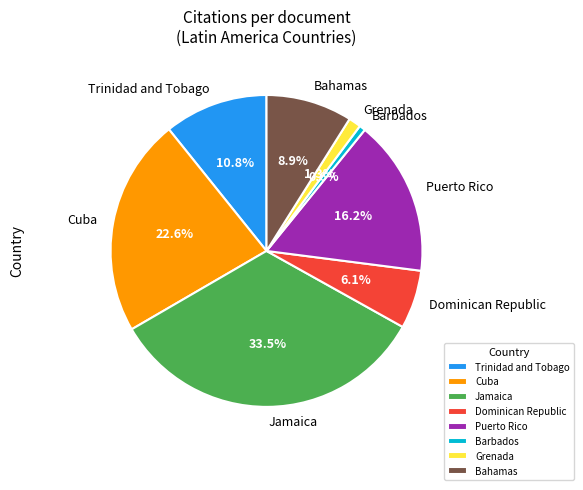

How much of the chart is everything except Bahamas?

91.1%